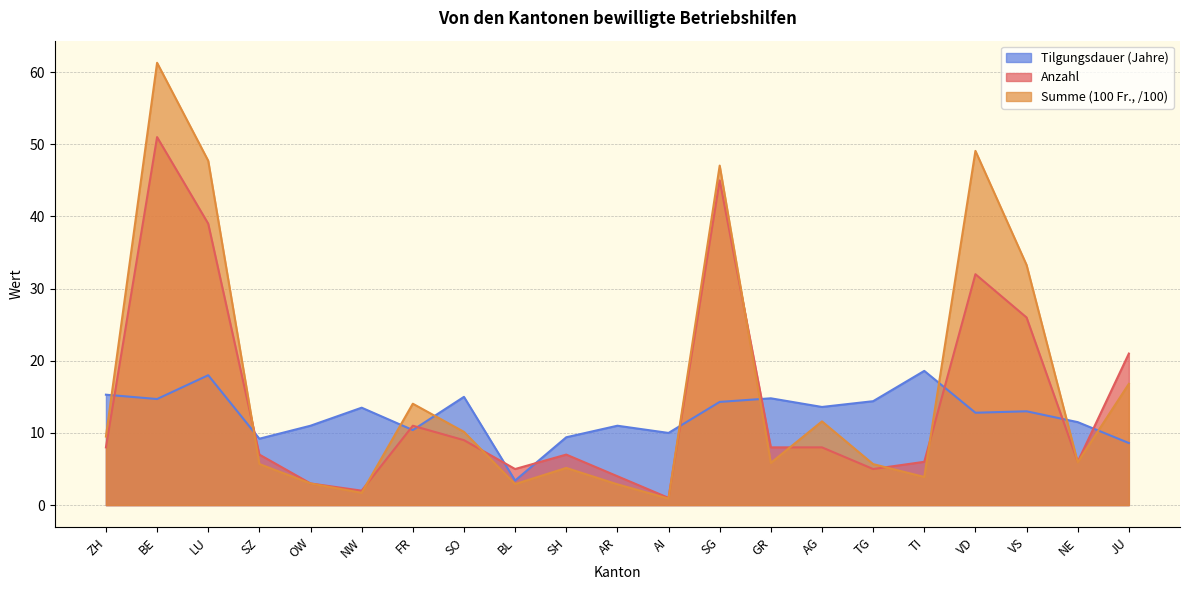

What is the label of the 5th point from the left?

OW